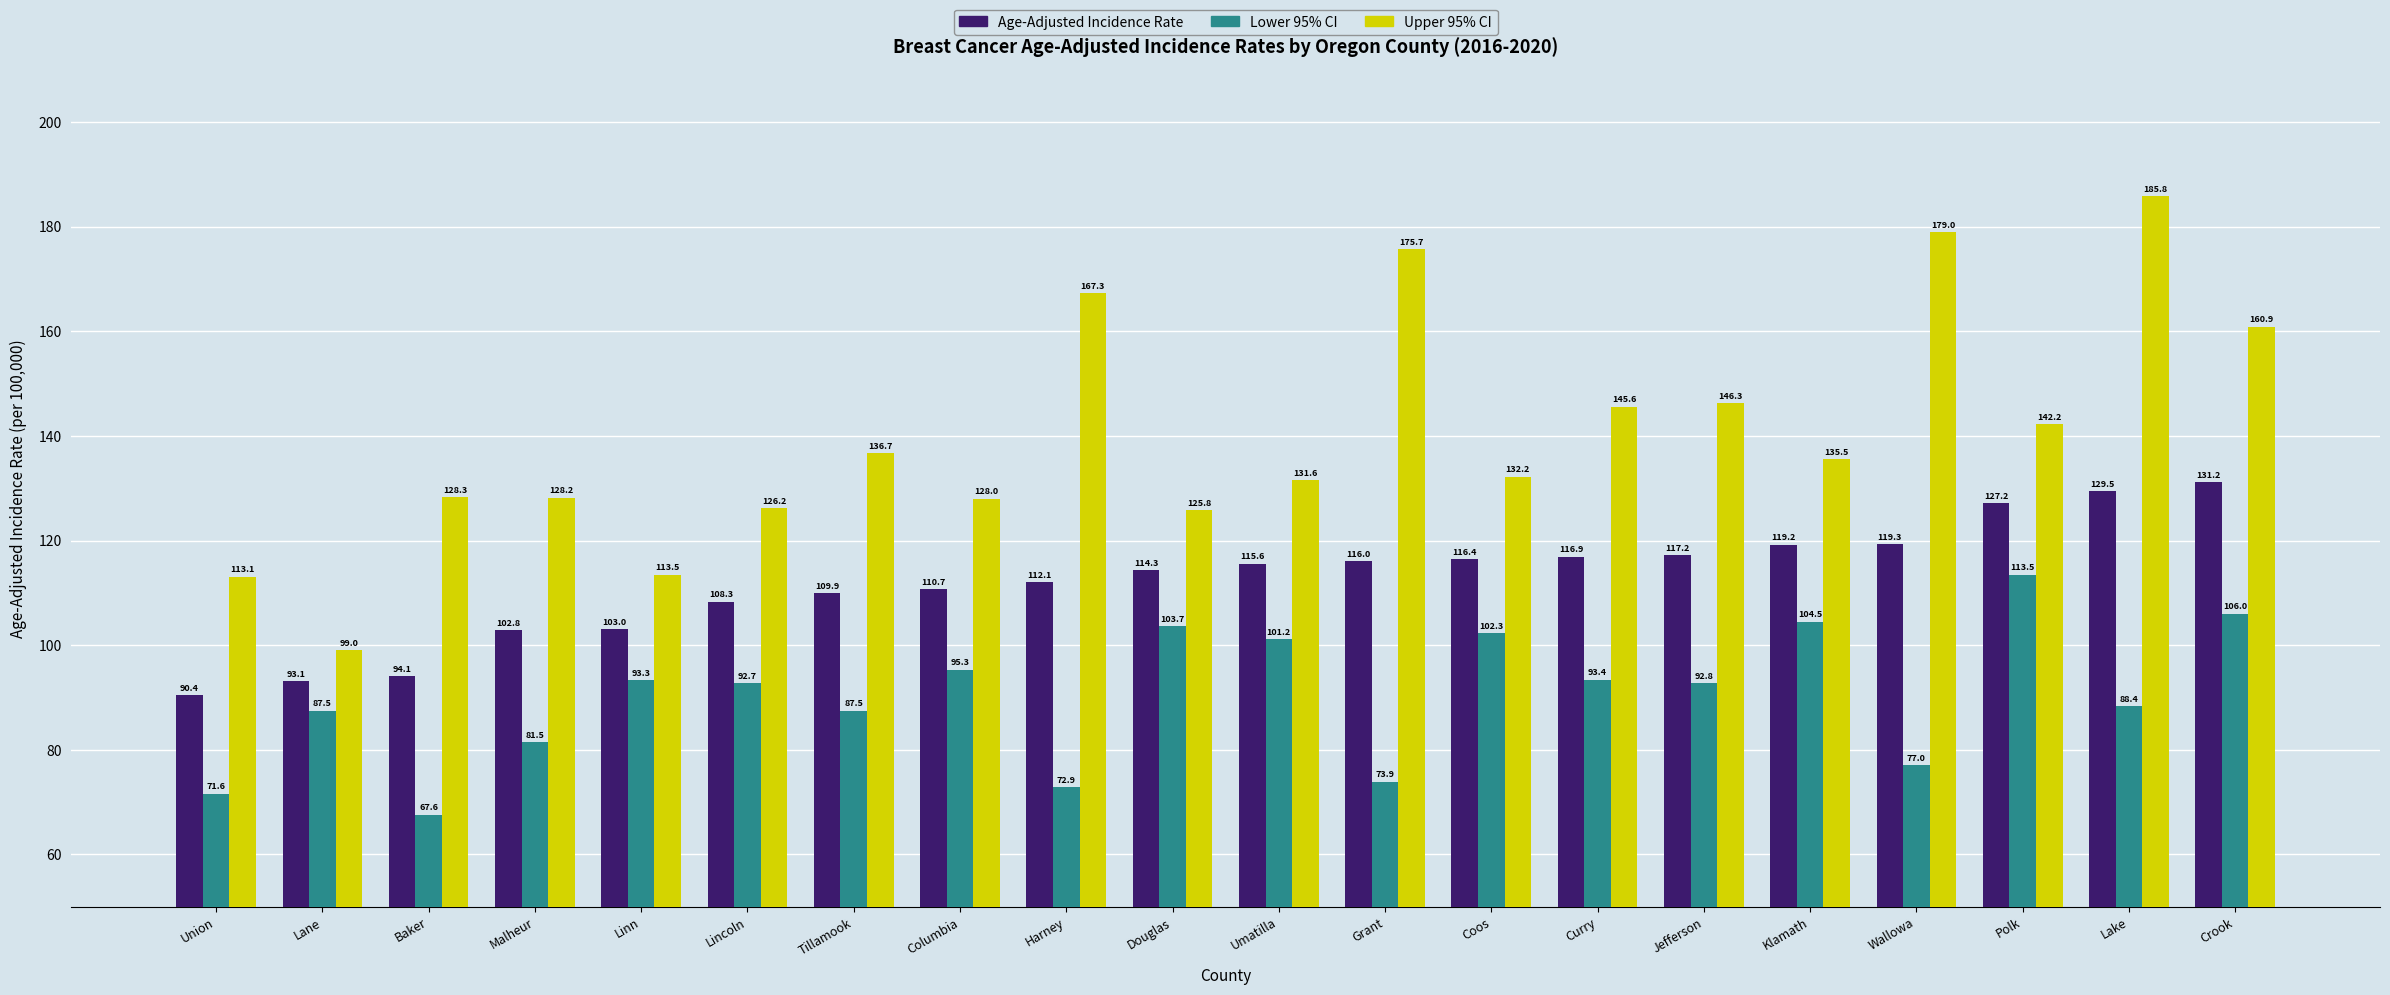

Where is Lower 95% CI nearest to the value 90?

Lake